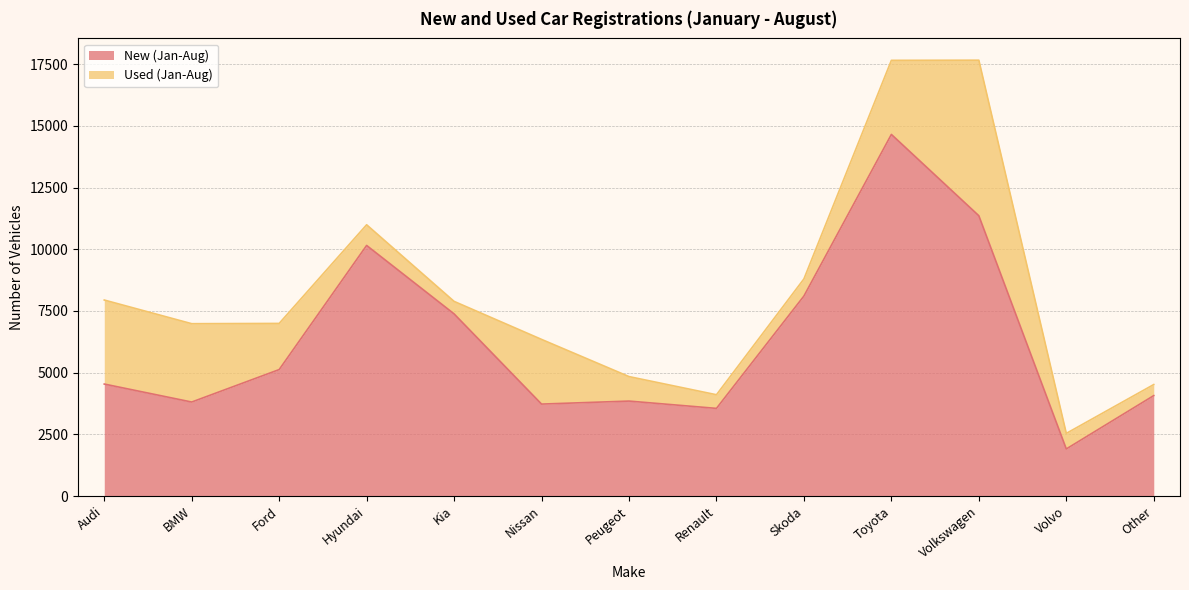

At which category does the chart reach its minimum across all series?

Volvo